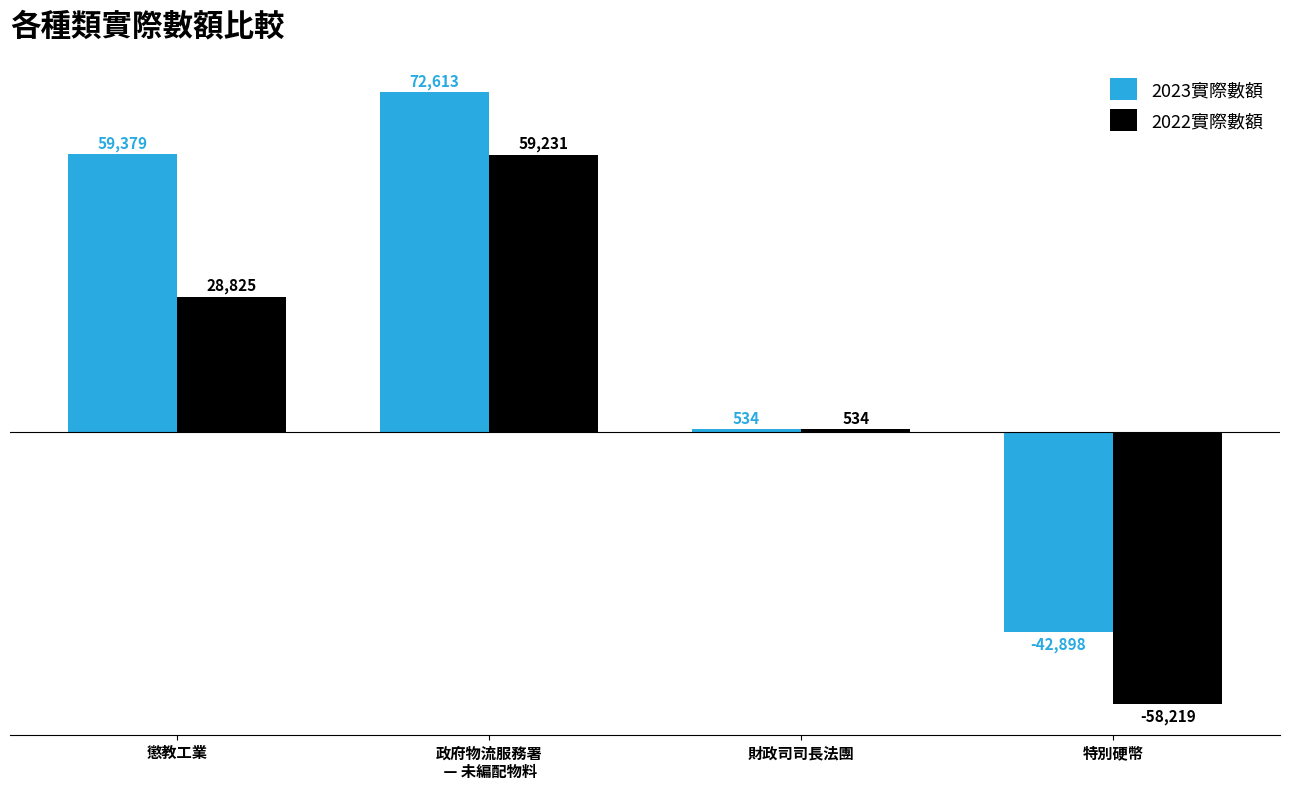

True or false: 2023實際數額 has a value of -42898 at 特別硬幣.

True